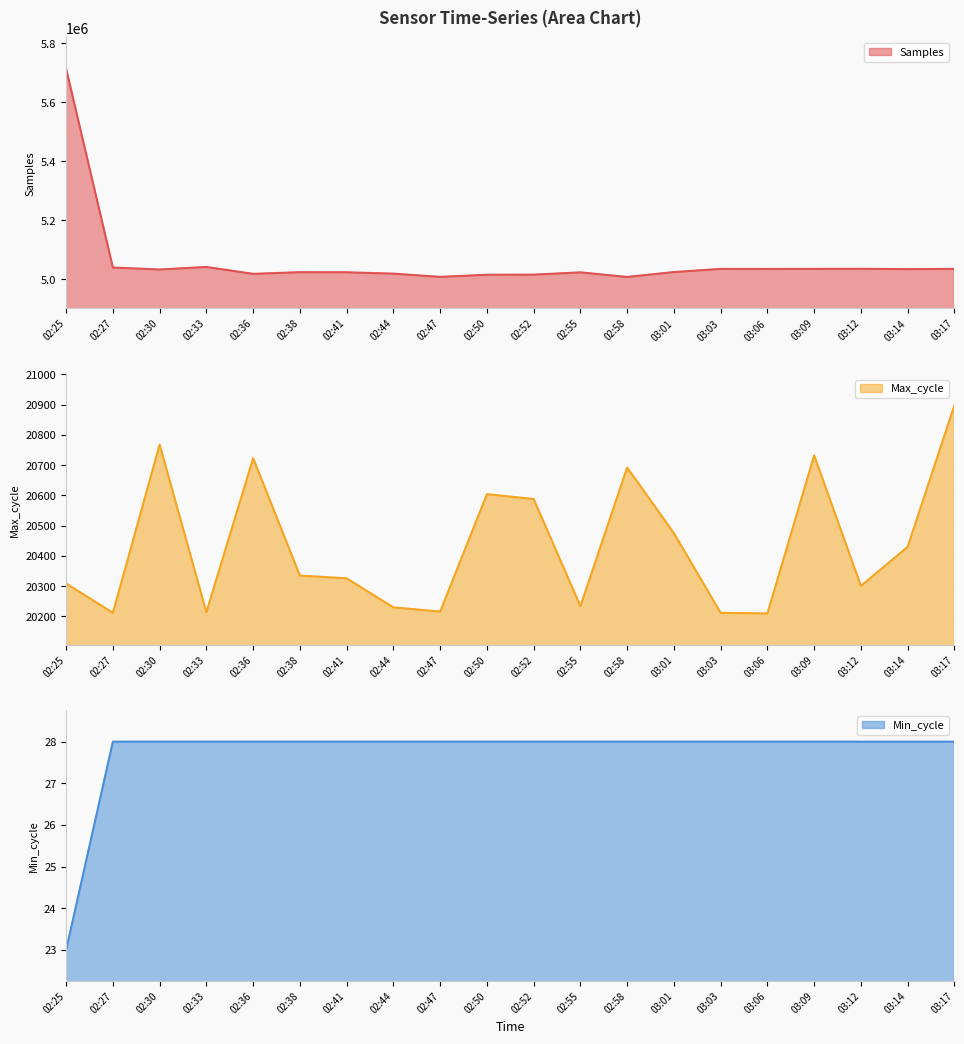

The Min_cycle series shows 38 at 03:01. True or false?

False